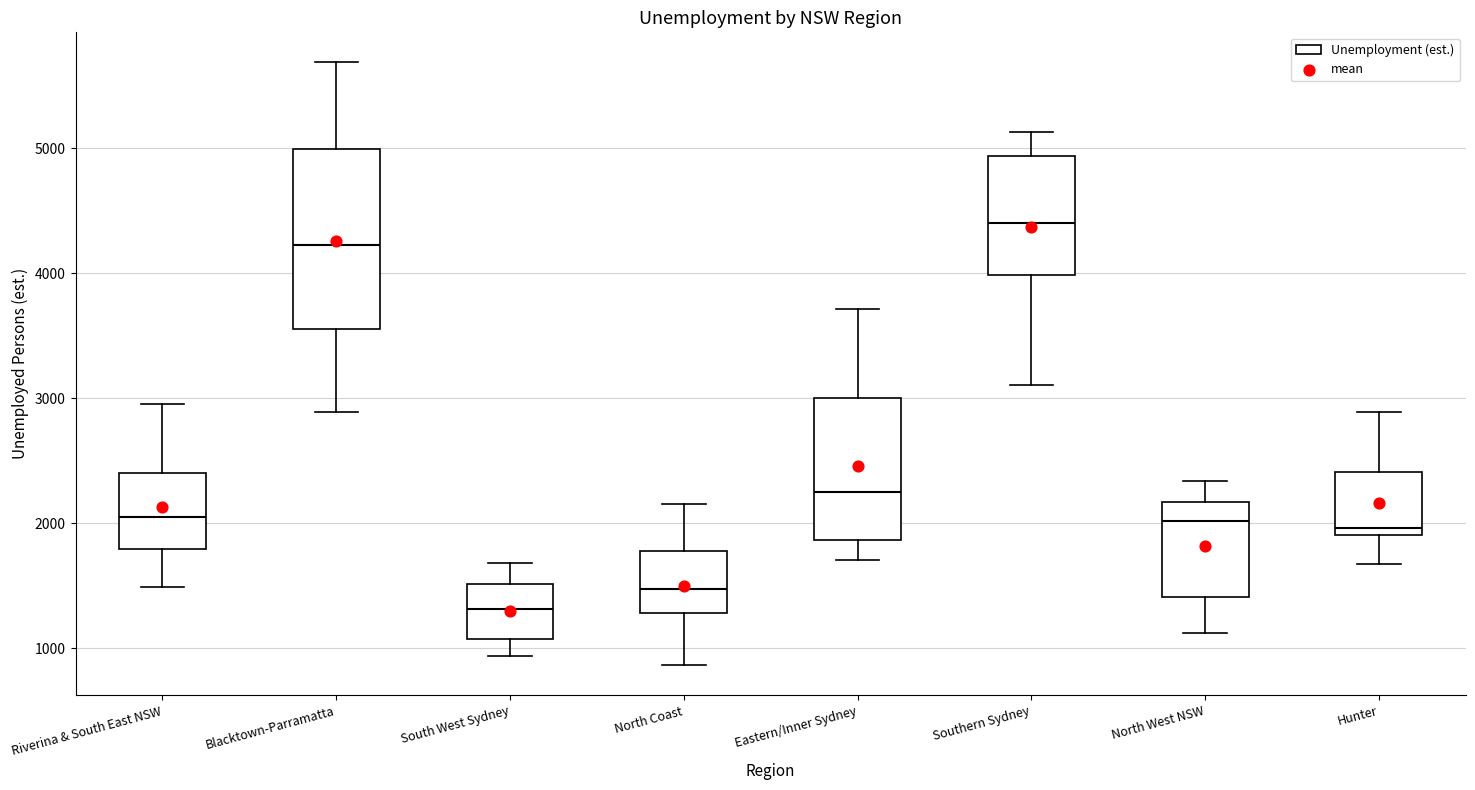

Which box is the tallest, from its lower edge to its upper edge?

Blacktown-Parramatta